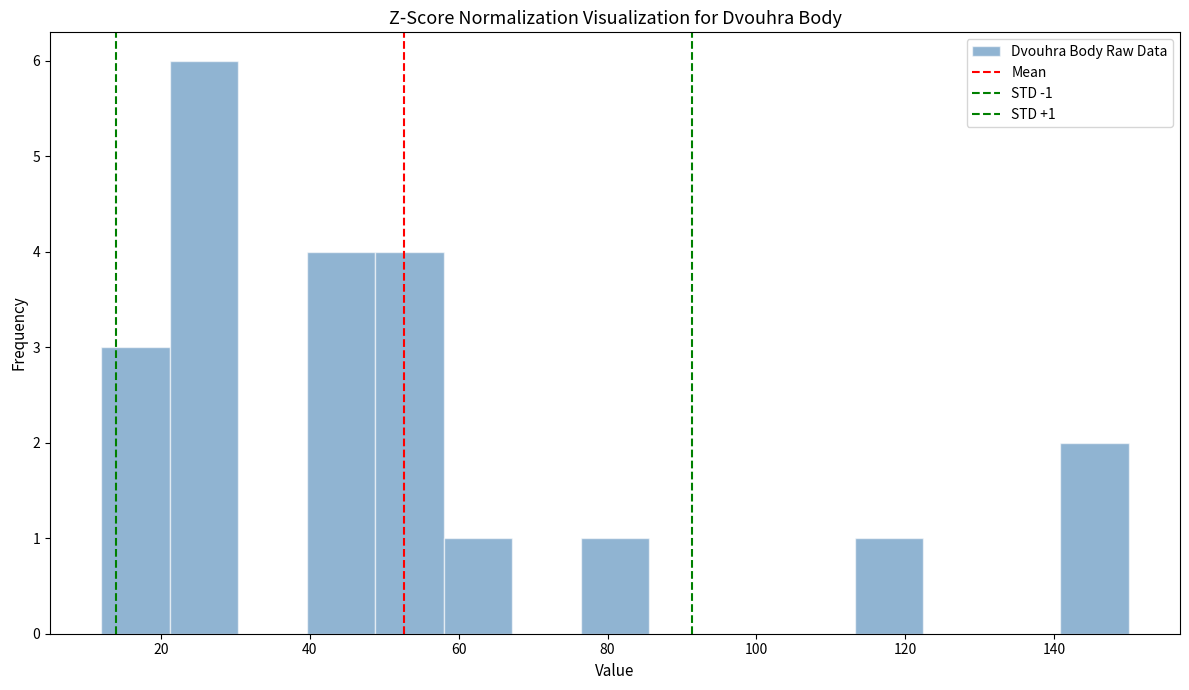

Which range on the x-axis has the tallest bar?

21.2 to 30.4